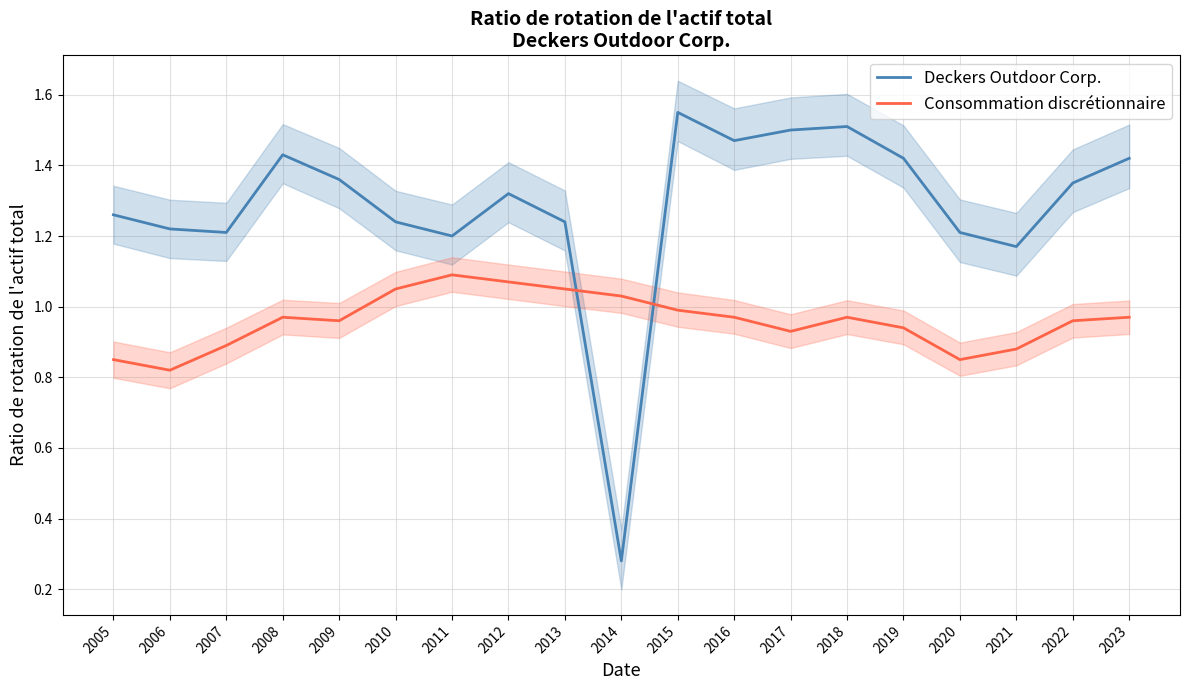

What are all the series names shown in the legend?

Deckers Outdoor Corp., Consommation discrétionnaire